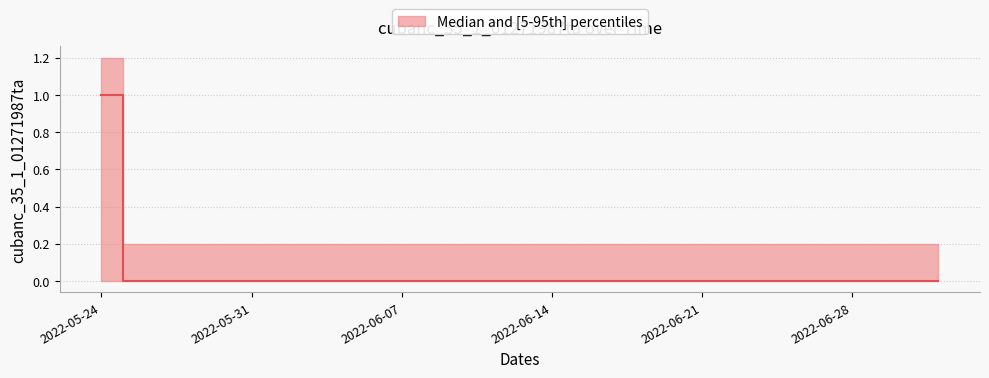

Between 2022-06-14 and 2022-06-27, which is larger?

2022-06-14